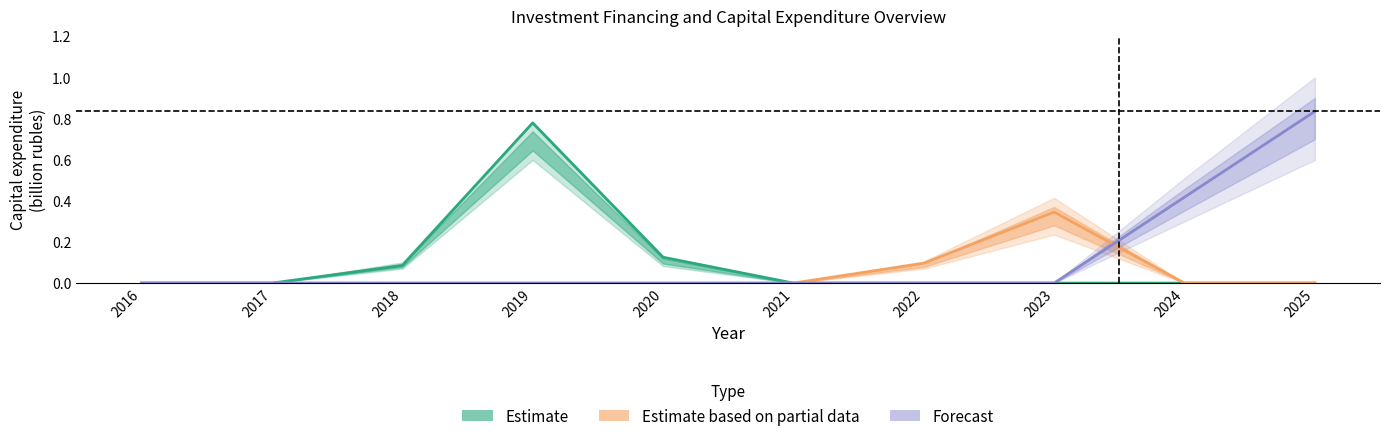

In Estimate, how many points are higher than both neighbors (excluding endpoints)?

1